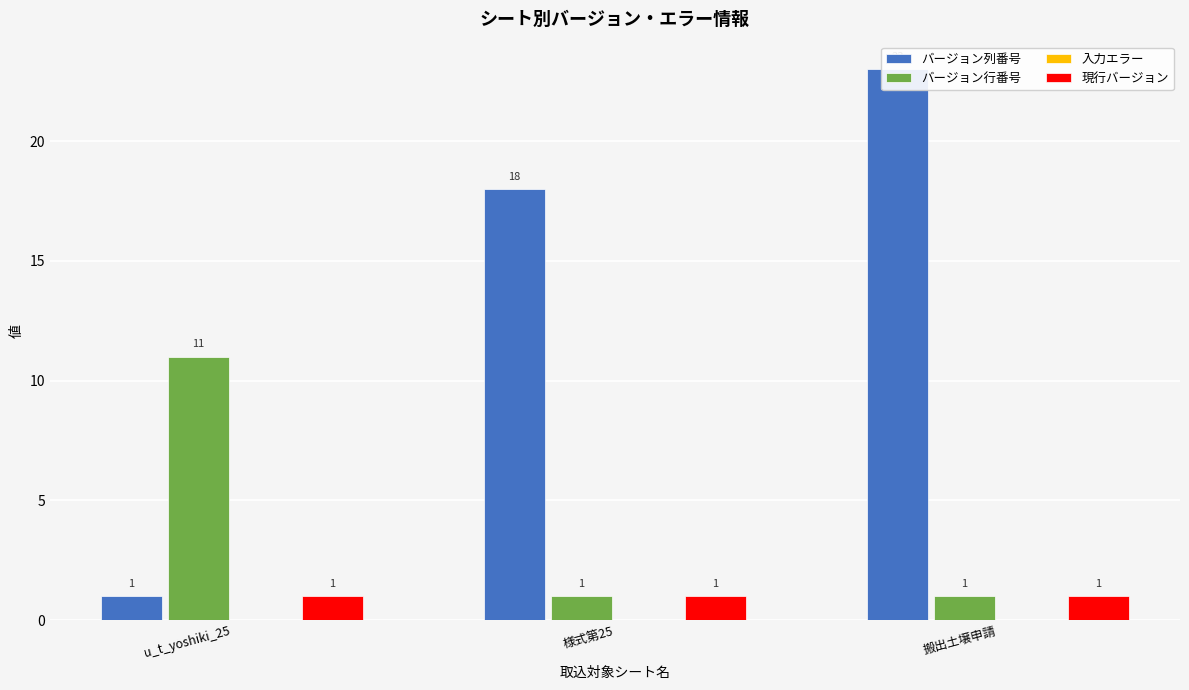

Which series has the largest range (max minus min)?

バージョン列番号